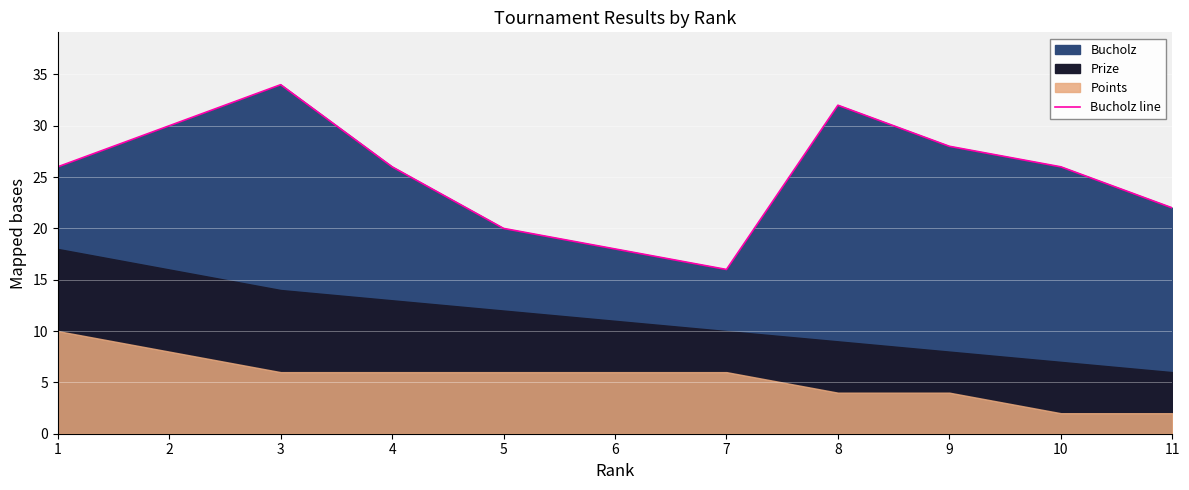

Does the chart display data point markers on the line(s)?

No